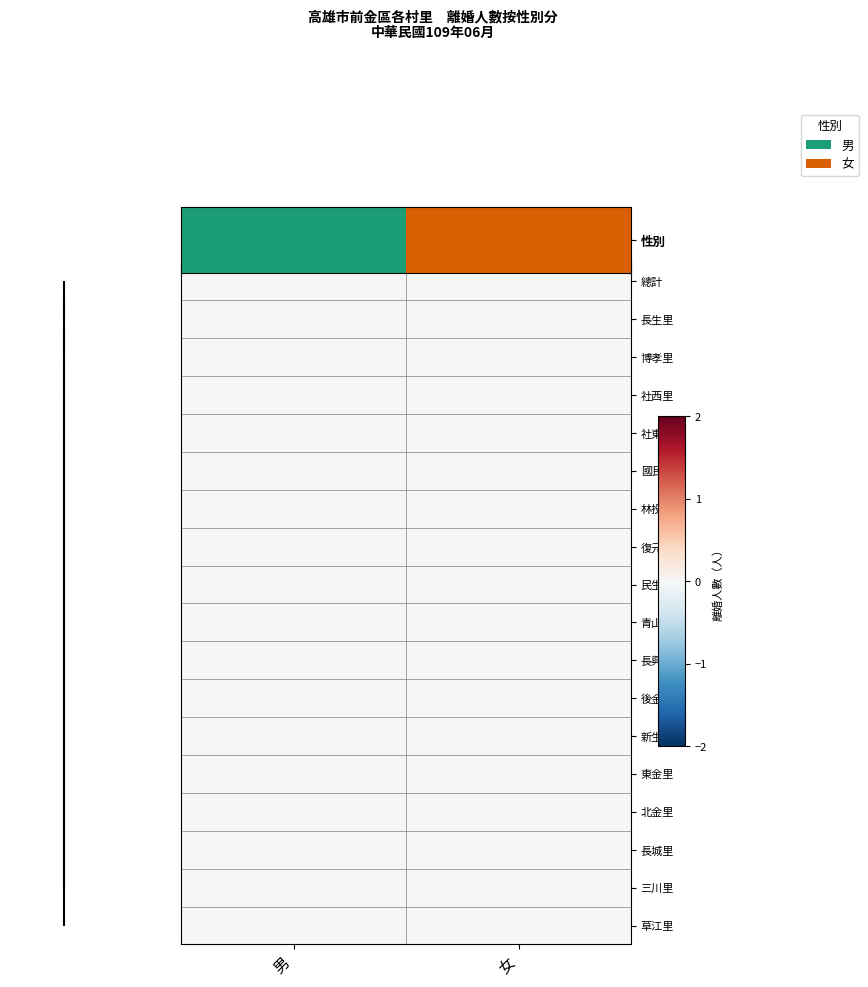

What is the difference between the highest and lowest values at 女?

1